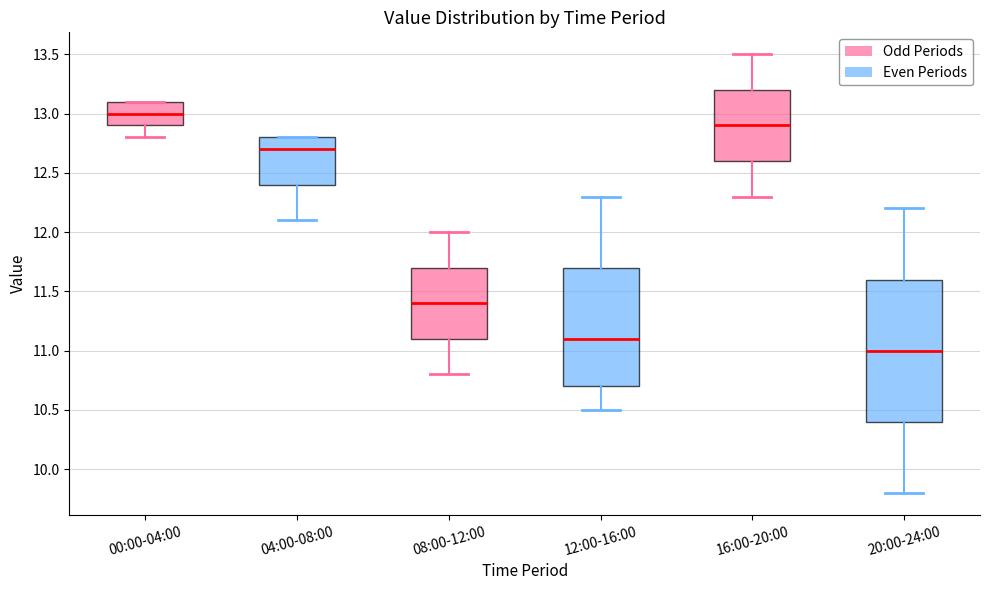

Reading left to right, read every box against the y-axis: the position of its median line, the range the box covers, and the ends of its whiskers. The values are not printed on the chart, so give them approximately, as read against the axis.

00:00-04:00: median 13.0, box 12.9 to 13.1, whiskers 12.8 to 13.1
04:00-08:00: median 12.7, box 12.4 to 12.8, whiskers 12.1 to 12.8
08:00-12:00: median 11.4, box 11.1 to 11.7, whiskers 10.8 to 12.0
12:00-16:00: median 11.1, box 10.7 to 11.7, whiskers 10.5 to 12.3
16:00-20:00: median 12.9, box 12.6 to 13.2, whiskers 12.3 to 13.5
20:00-24:00: median 11.0, box 10.4 to 11.6, whiskers 9.8 to 12.2